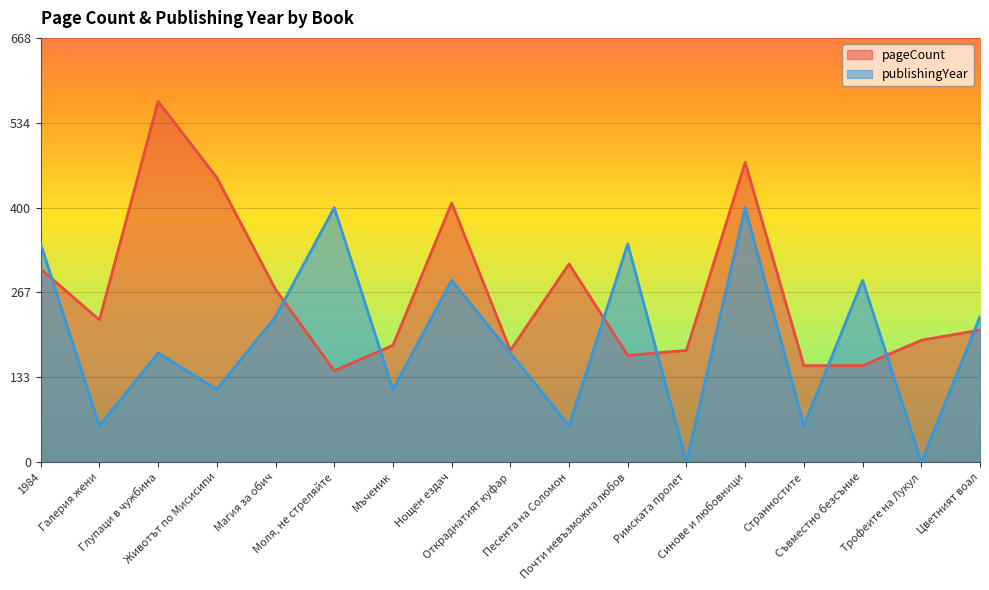

What is the approximate value of publishingYear at Съвместно безсъние?

286.3